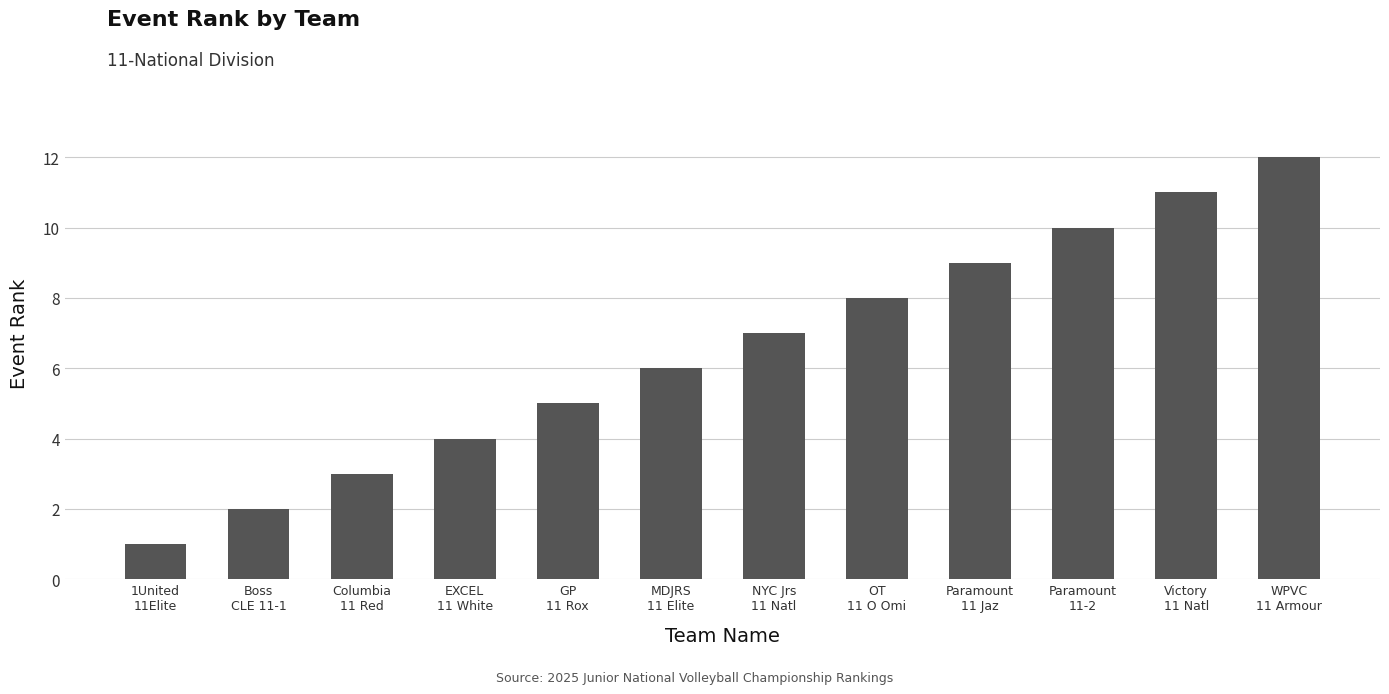

Is it true that the value at GP
11 Rox is 5?

True